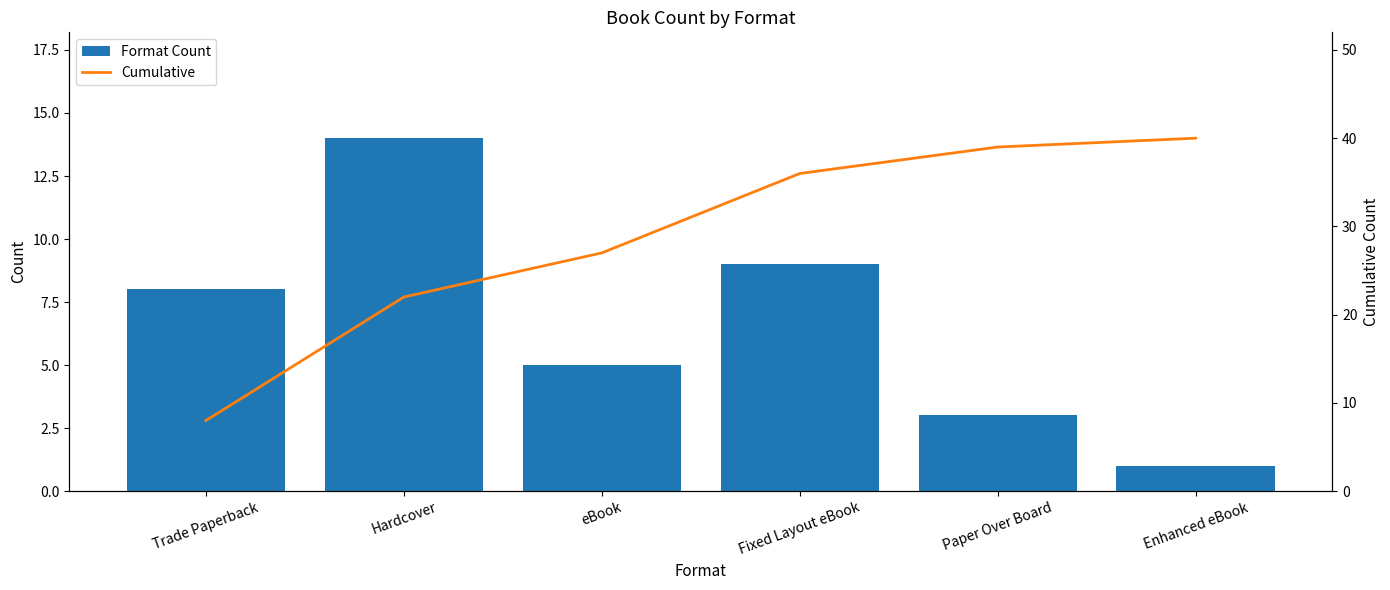

How many data points in cumulative are less than 36?

3